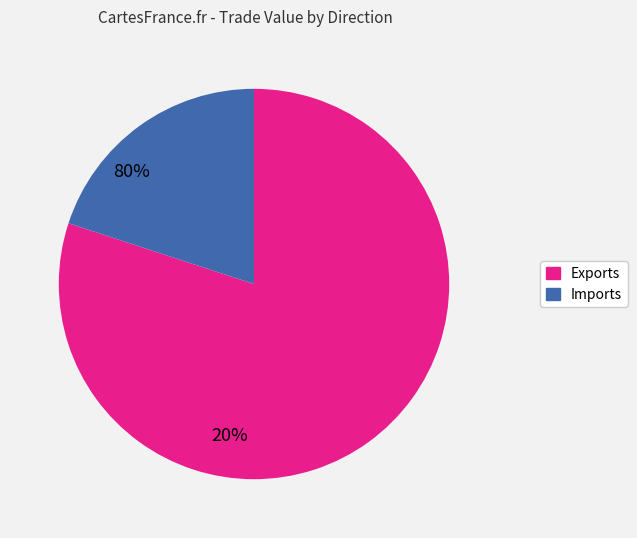

Is there a majority slice in this chart?

Yes